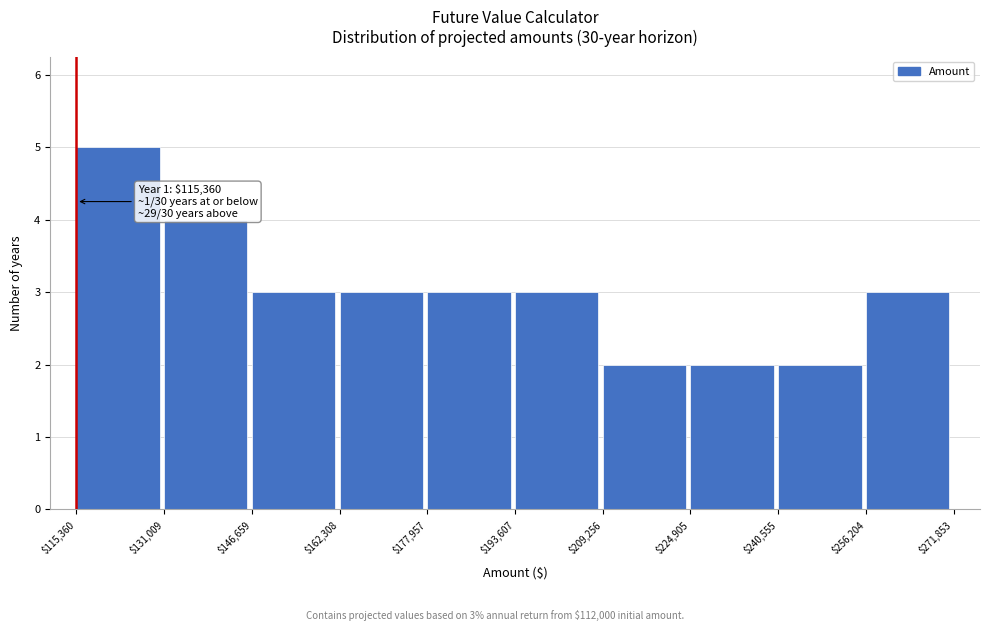

Which range on the x-axis has the tallest bar?

$115,360 to $131,009